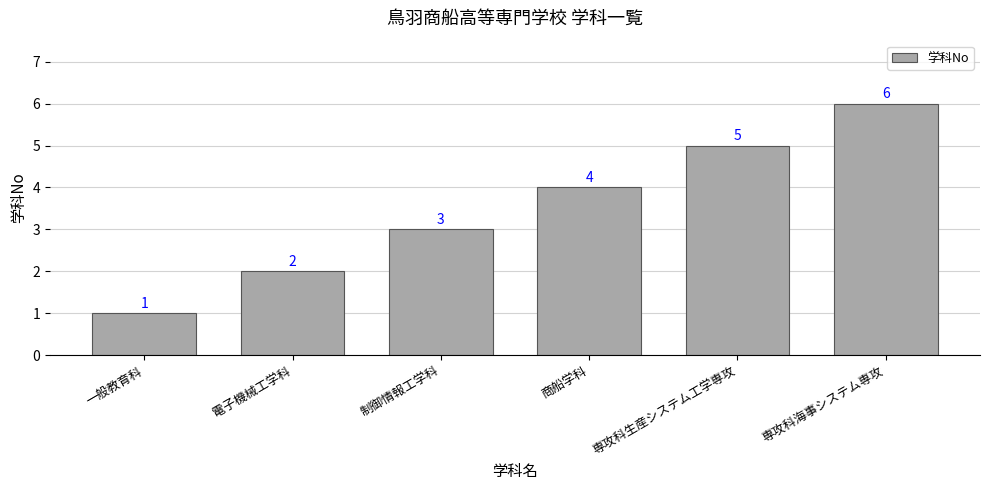

Count the values in the range 2 to 5.

4